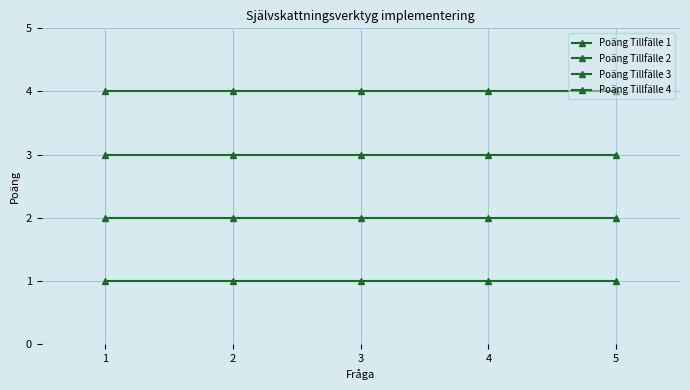

Where is Poäng Tillfälle 2 nearest to the value 2?

1